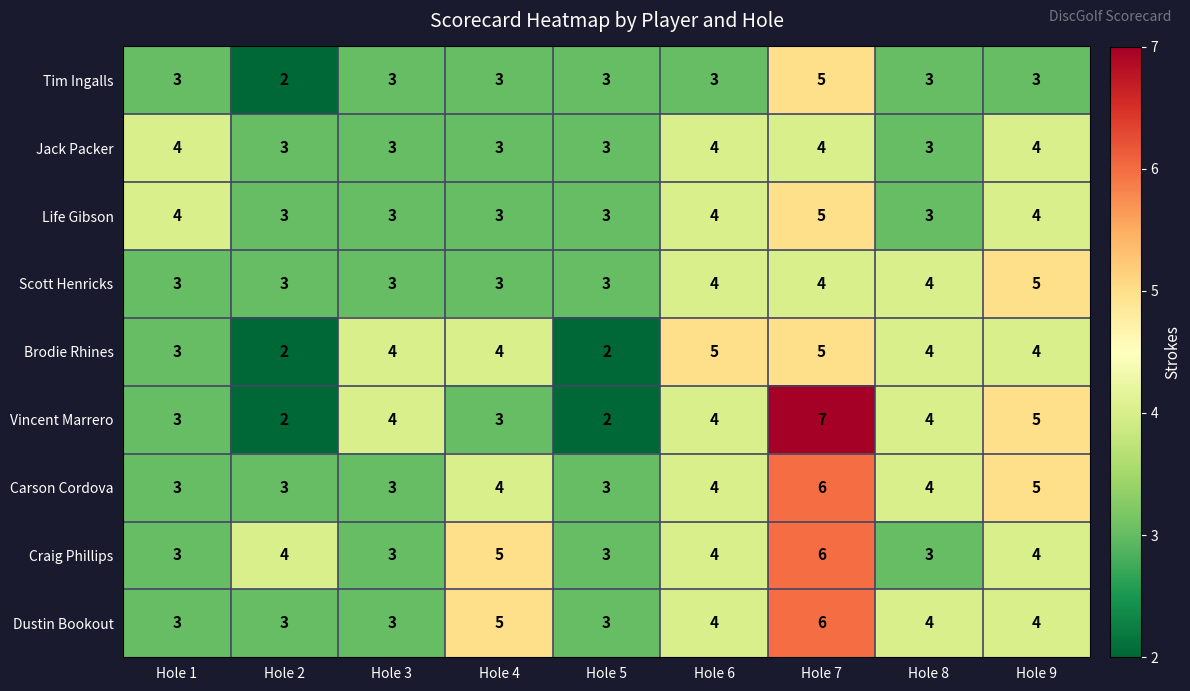

What is the total value across all series at Hole 7?

48